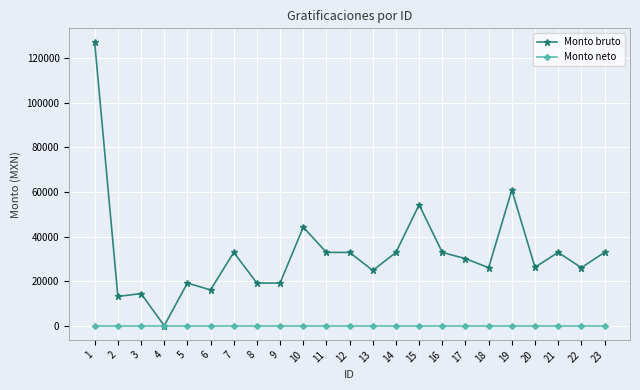

What is the difference between the Monto bruto values at 10 and 16?

11340.6